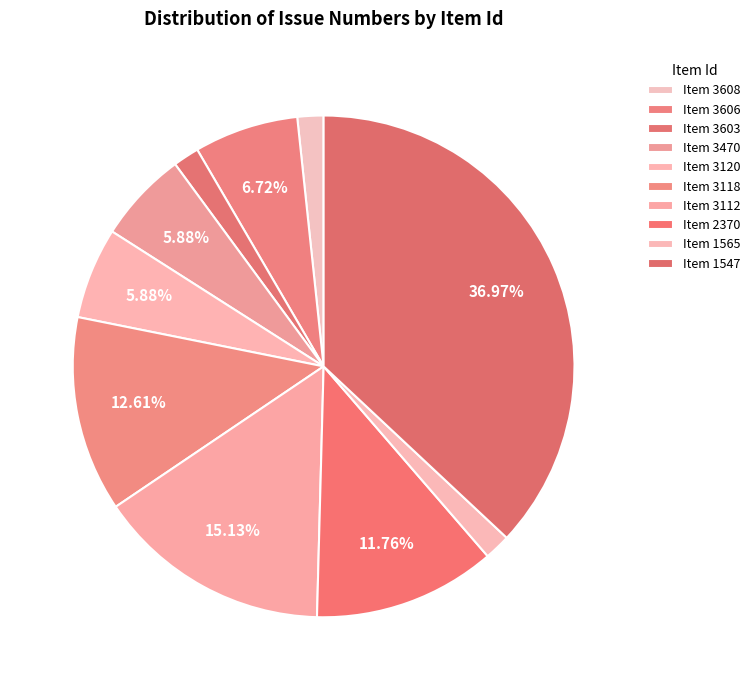

How many slices are in this pie chart?

10